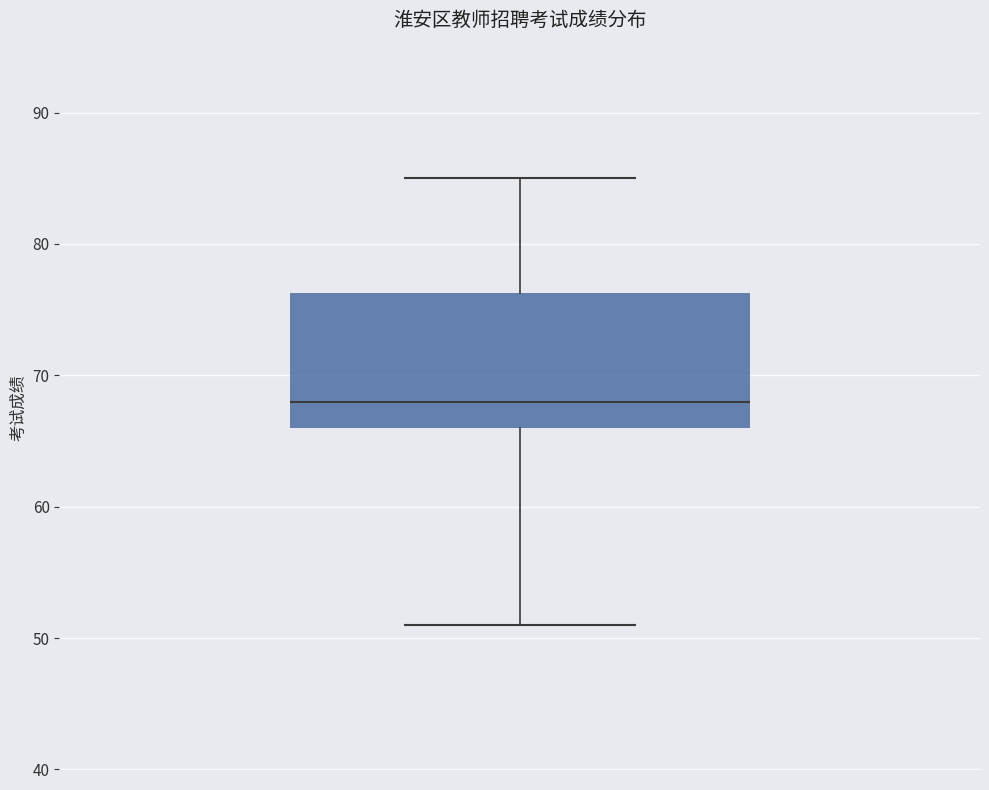

Transcribe this box plot: give where the median line is, the range the box spans, and where the two whiskers end, as read against the y-axis. The values are not printed on the chart, so give them approximately, as read against the axis.

median 68, box 66 to 76, whiskers 51 to 85